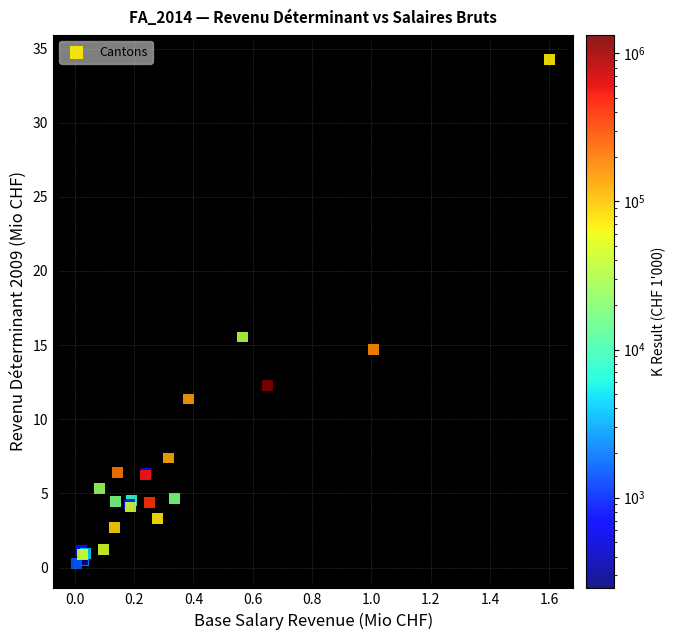

What Y value in the scatter plot is closest to 17?

15.6